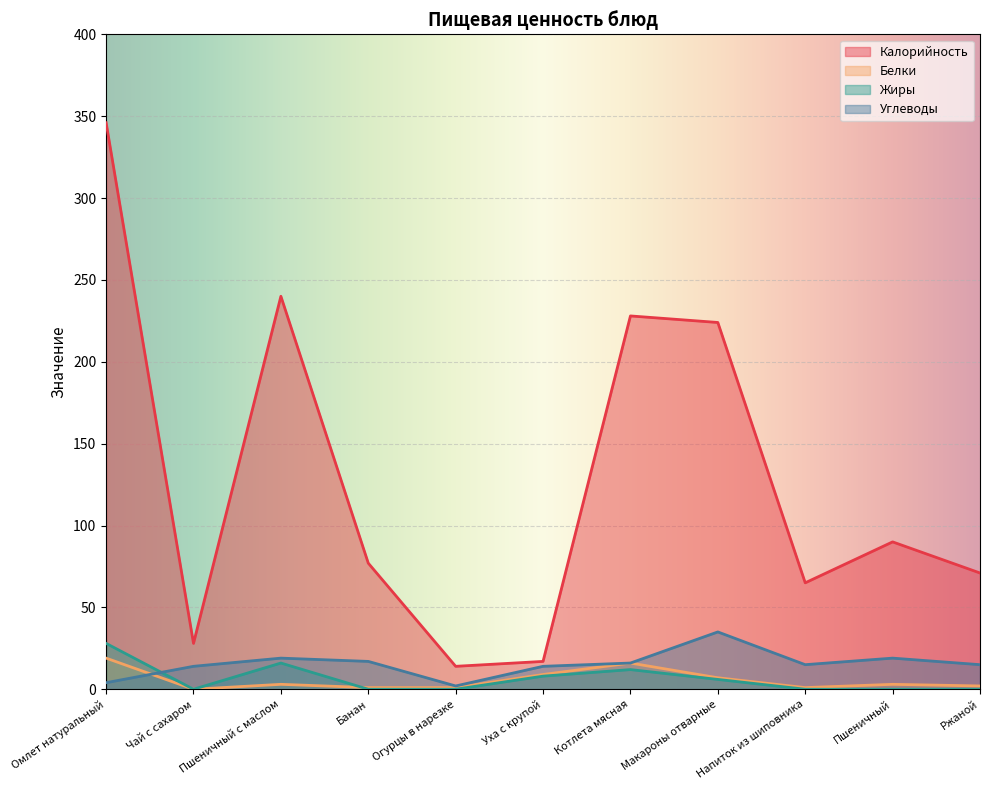

Which category has the lowest value in the Жиры series?

Чай с сахаром